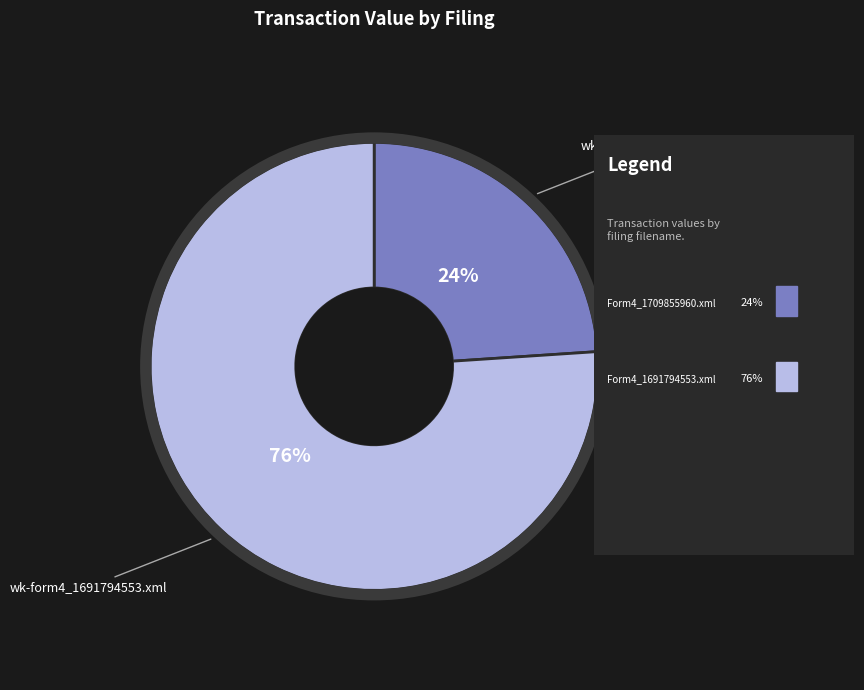

Combined, do wk-form4_1709855960.xml and wk-form4_1691794553.xml account for over 50%?

Yes